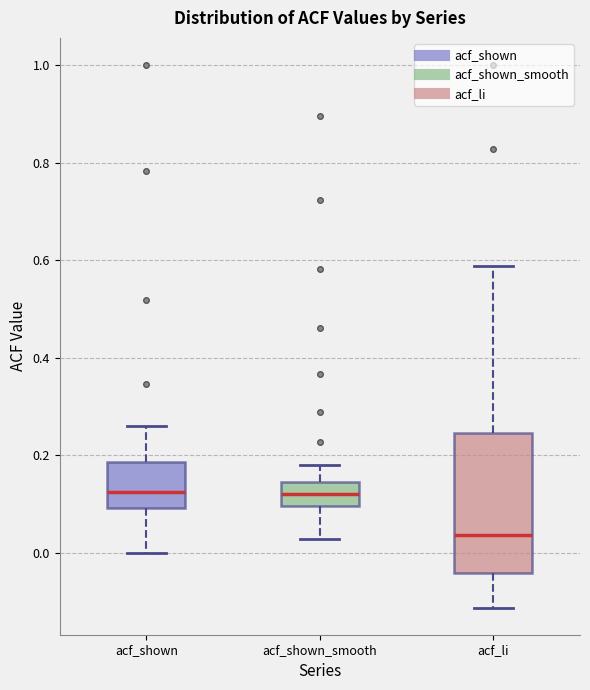

Which box is the tallest, from its lower edge to its upper edge?

acf_li